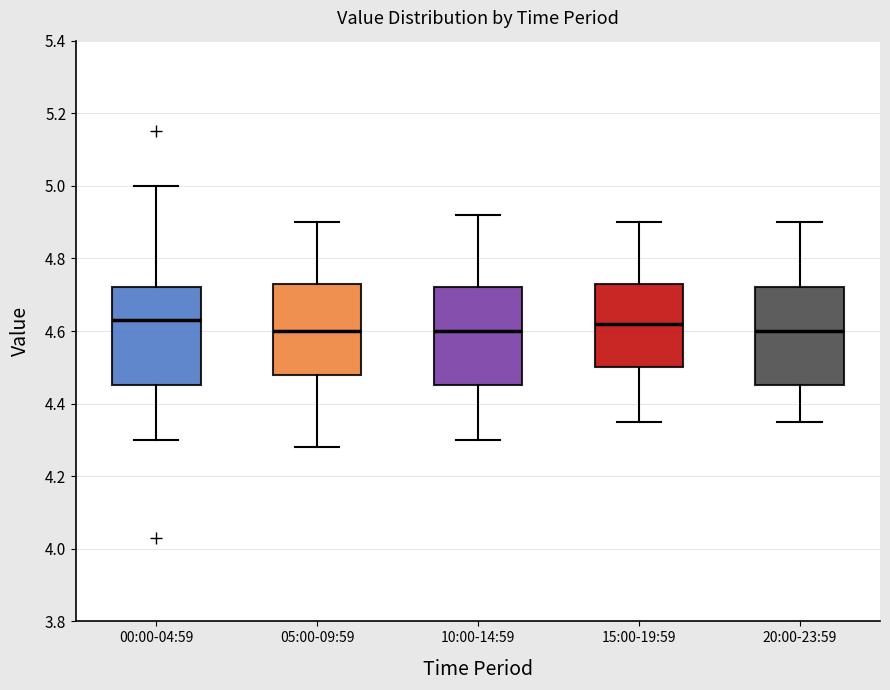

Reading left to right, transcribe this box plot: for each box, give where its median line is, the range the box spans, and where its two whiskers end, as read against the y-axis. The values are not printed on the chart, so give them approximately, as read against the axis.

00:00-04:59: median 4.64, box 4.46 to 4.72, whiskers 4.30 to 5.00
05:00-09:59: median 4.60, box 4.48 to 4.74, whiskers 4.28 to 4.90
10:00-14:59: median 4.60, box 4.46 to 4.72, whiskers 4.30 to 4.92
15:00-19:59: median 4.62, box 4.50 to 4.74, whiskers 4.36 to 4.90
20:00-23:59: median 4.60, box 4.46 to 4.72, whiskers 4.36 to 4.90